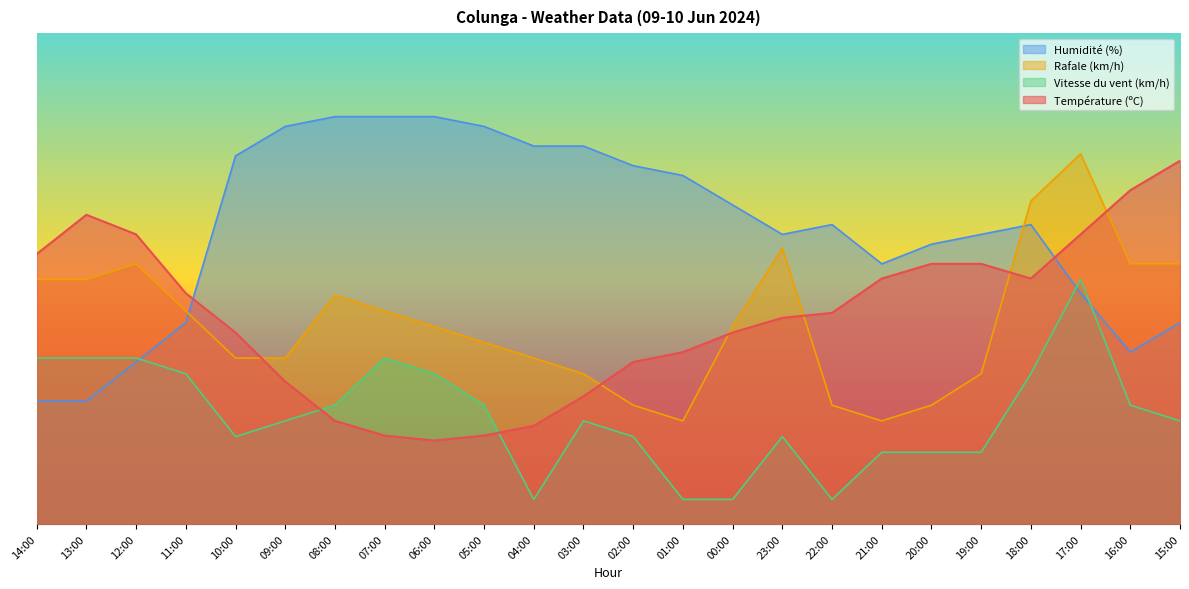

Which series has the largest total across all categories?

Humidité (%)